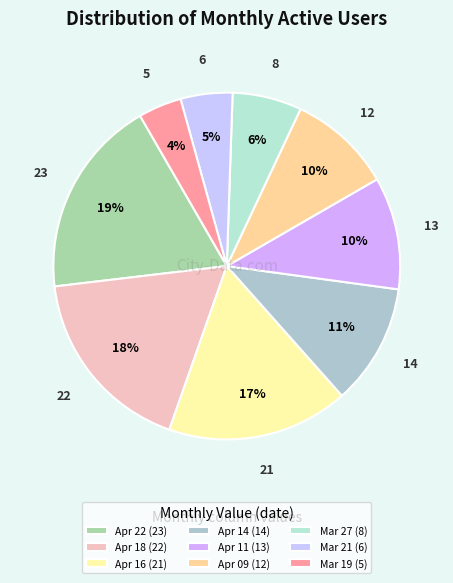

What is the largest slice in the pie chart?

Apr 22 (23)